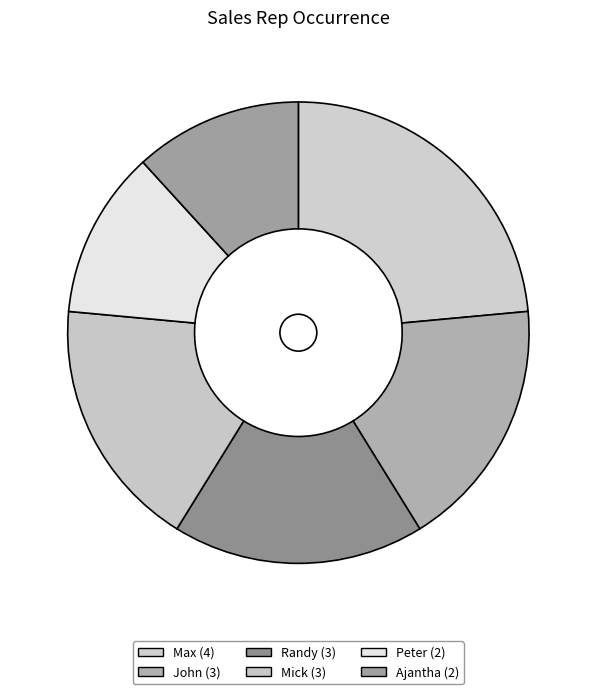

What is the largest slice in the pie chart?

Max